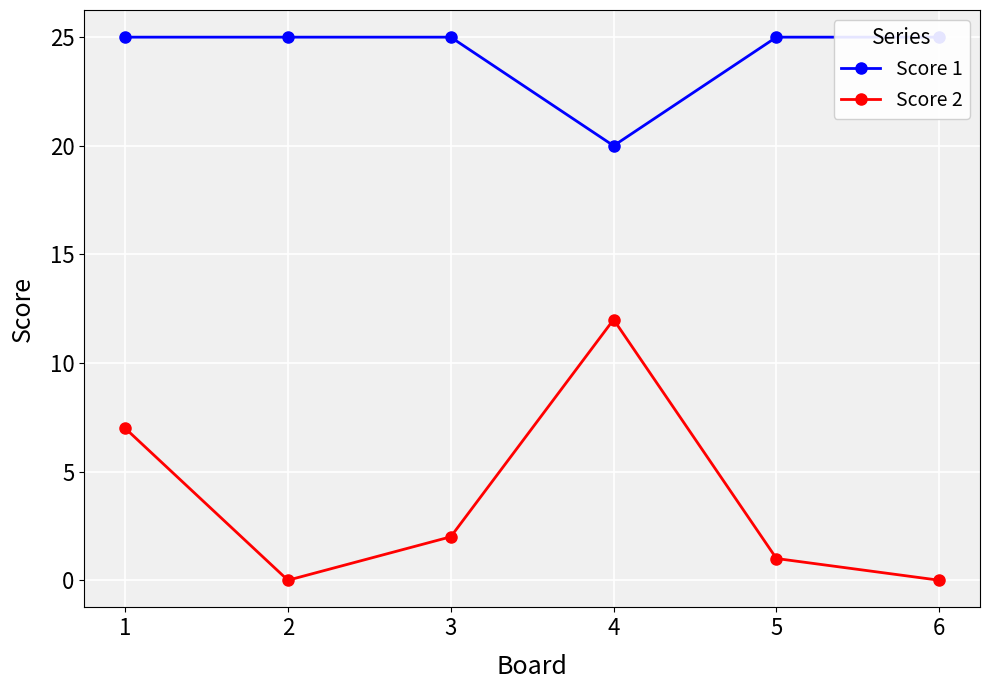

Is this an area chart (filled region under the line)?

No